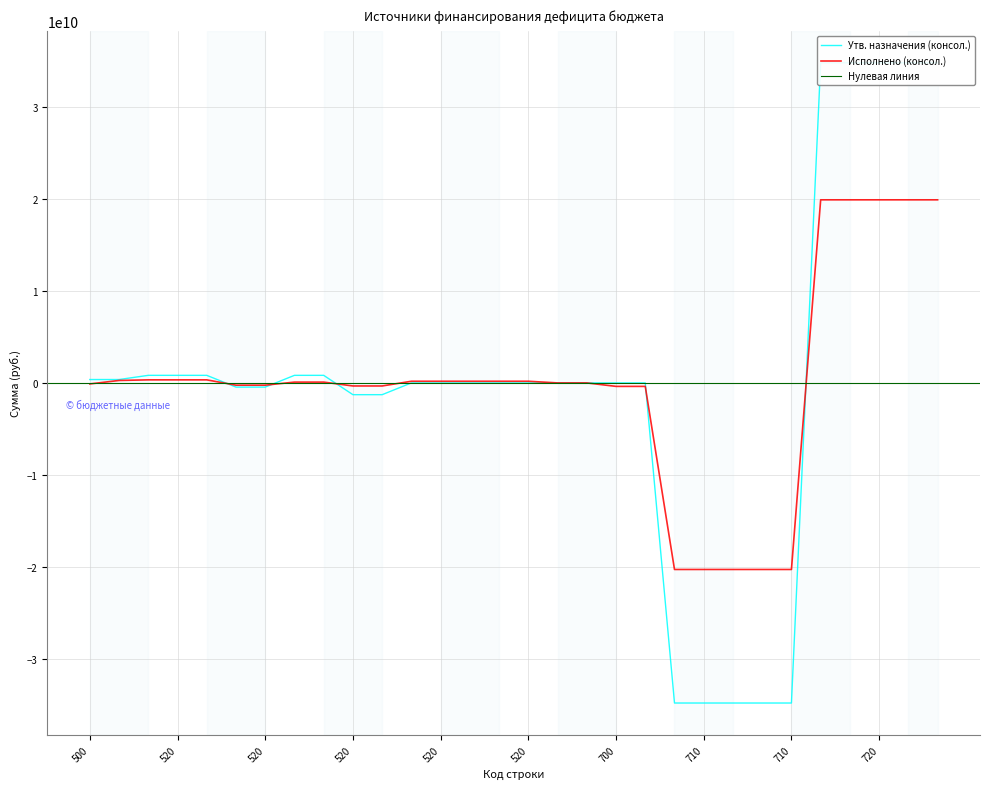

True or false: Исполнено (консол.) and Утв. назначения (консол.) cross at least once.

True